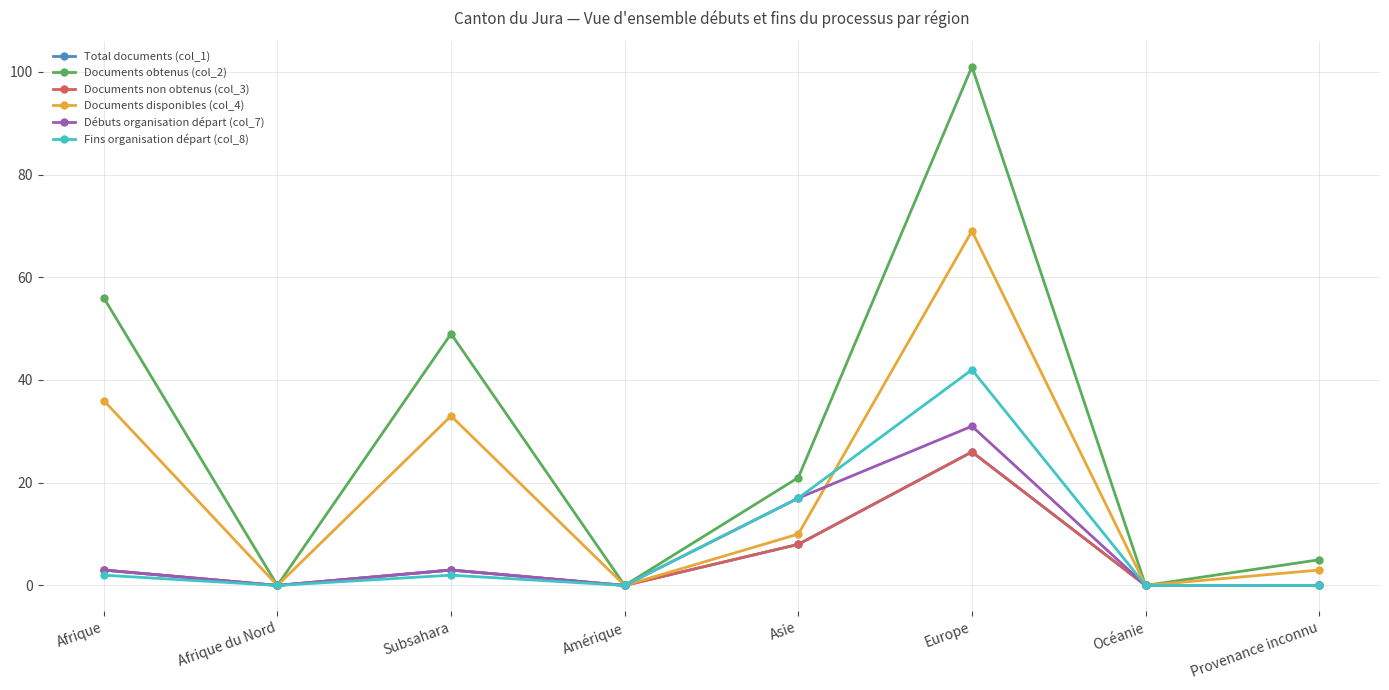

Reading right to left, list all the values displayed in this chart.

Total documents (col_1): Provenance inconnu=0	Océanie=0	Europe=26	Asie=8	Amérique=0	Subsahara=3	Afrique du Nord=0	Afrique=3
Documents obtenus (col_2): Provenance inconnu=5	Océanie=0	Europe=101	Asie=21	Amérique=0	Subsahara=49	Afrique du Nord=0	Afrique=56
Documents non obtenus (col_3): Provenance inconnu=0	Océanie=0	Europe=26	Asie=8	Amérique=0	Subsahara=3	Afrique du Nord=0	Afrique=3
Documents disponibles (col_4): Provenance inconnu=3	Océanie=0	Europe=69	Asie=10	Amérique=0	Subsahara=33	Afrique du Nord=0	Afrique=36
Débuts organisation départ (col_7): Provenance inconnu=0	Océanie=0	Europe=31	Asie=17	Amérique=0	Subsahara=3	Afrique du Nord=0	Afrique=3
Fins organisation départ (col_8): Provenance inconnu=0	Océanie=0	Europe=42	Asie=17	Amérique=0	Subsahara=2	Afrique du Nord=0	Afrique=2